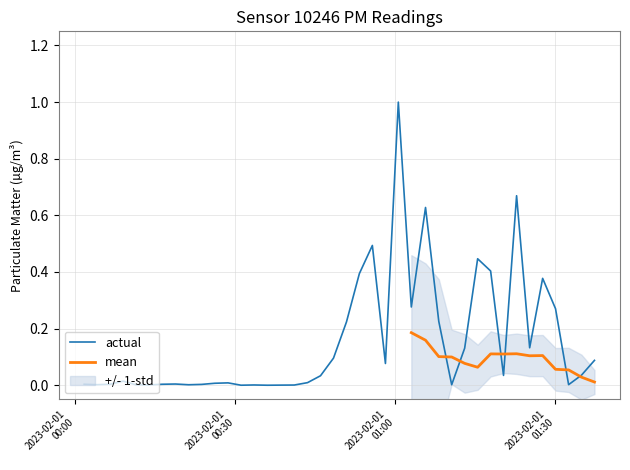

What is the difference between the maximum and minimum values?

1.0